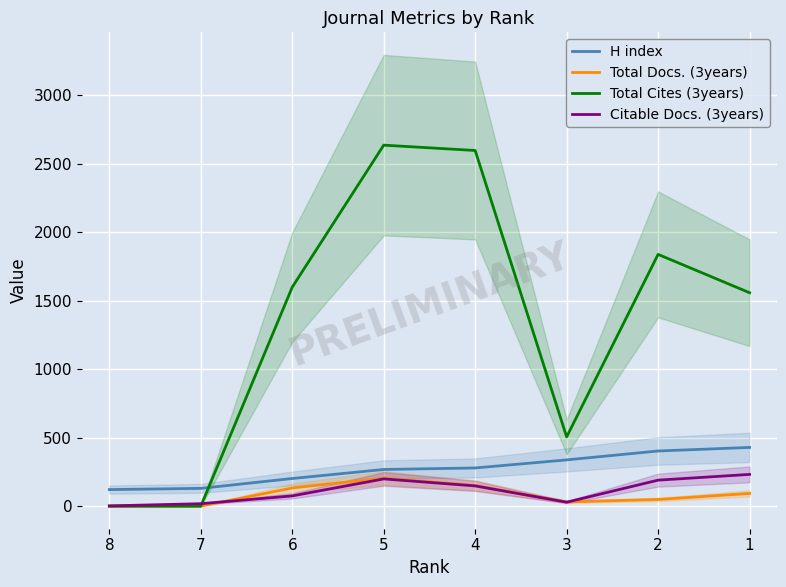

Rank the categories by Total Docs. (3years) value from highest to lowest.

5, 4, 6, 1, 2, 3, 8, 7